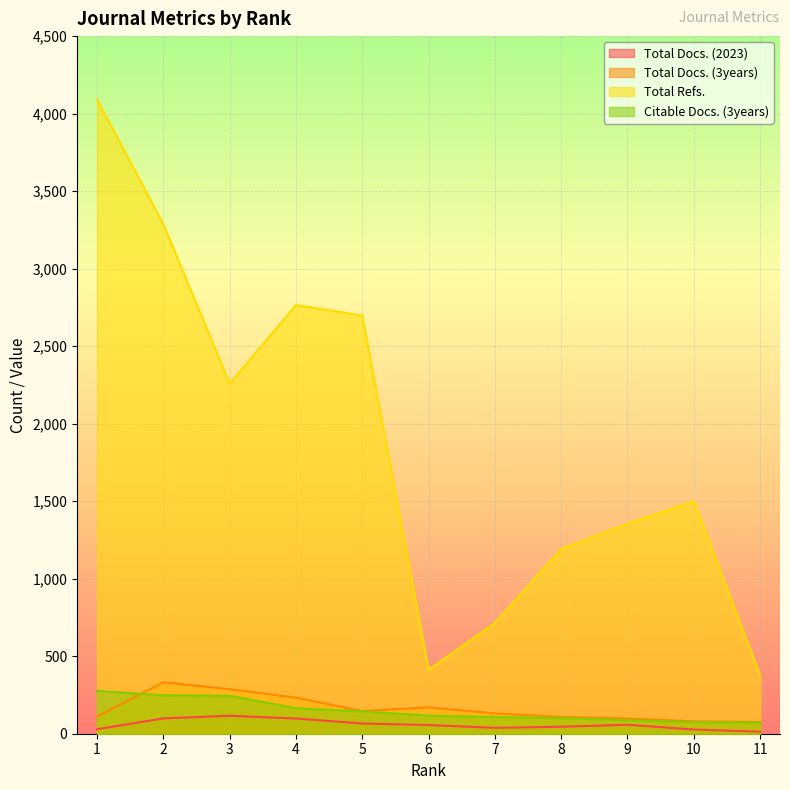

The Total Docs. (3years) series shows 98 at 9. True or false?

True